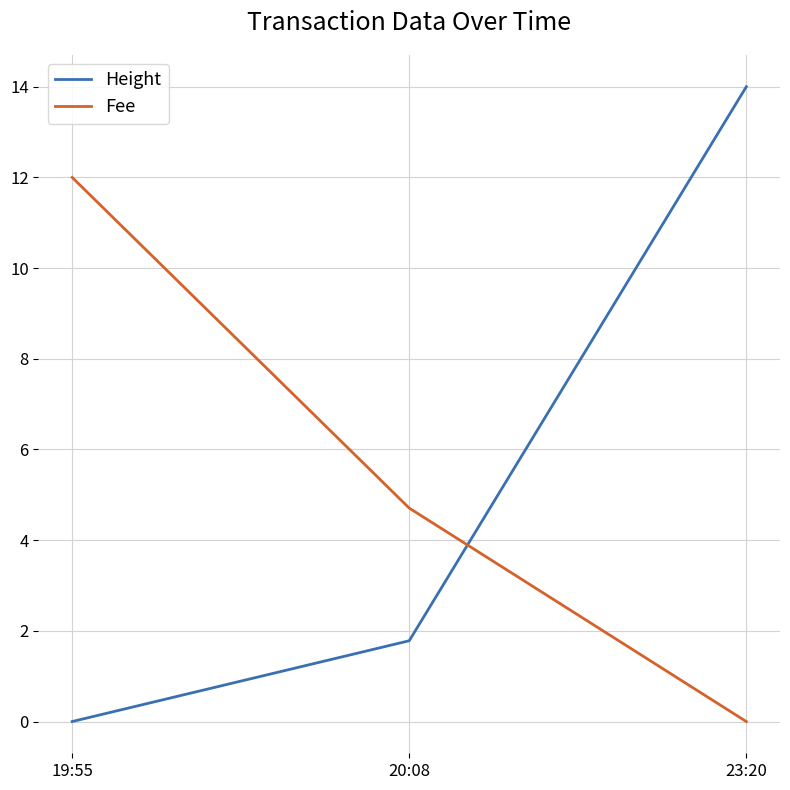

What position from the right is 23:20?

1